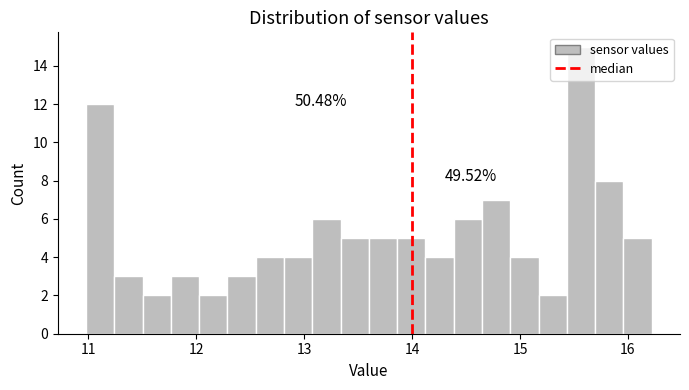

Around what value on the x-axis is the tallest bar? Give the approximate position of its centre, as read against the axis.

15.6